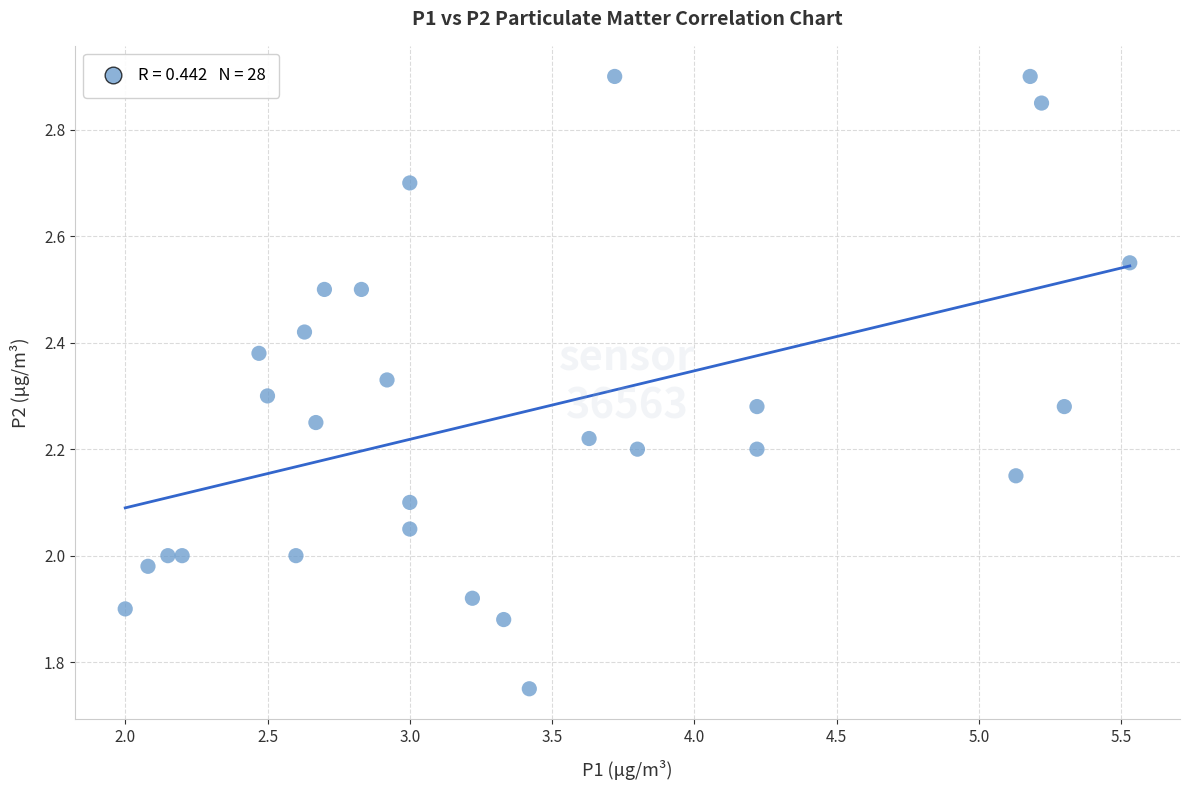

What is the range of X values (max minus min)?

3.5